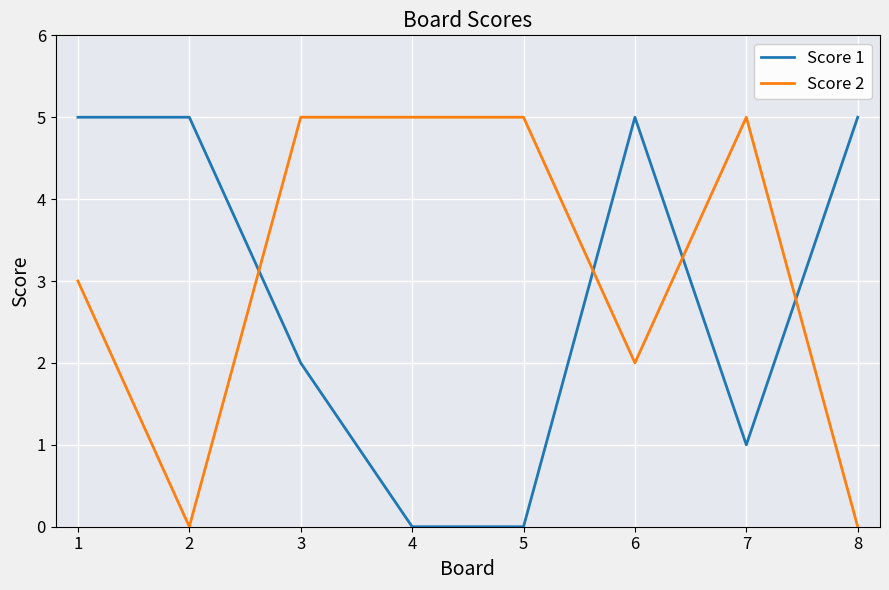

What is the sum of the Score 1 values at 4 and 6?

5